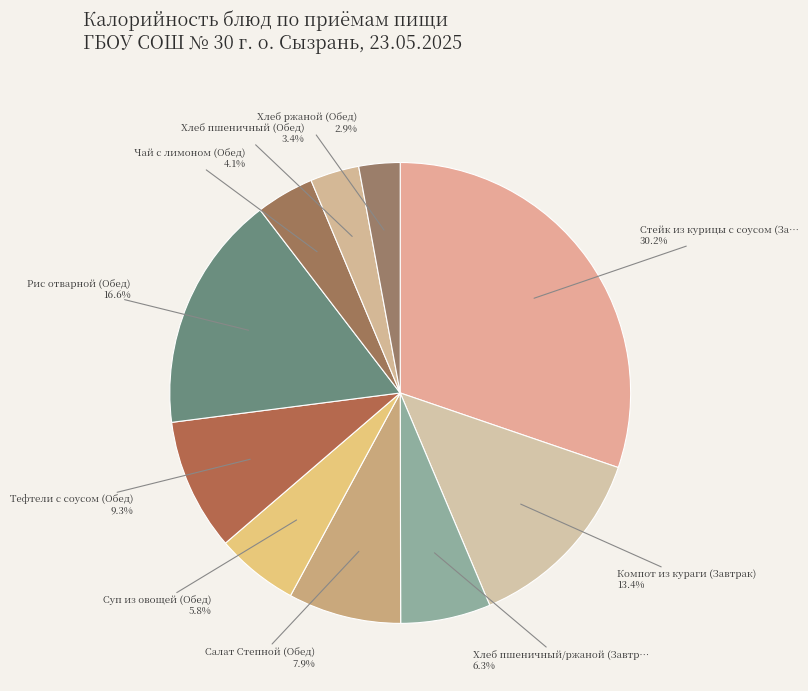

To the nearest percent, what is the difference between the largest and smallest slice percentages?

27%